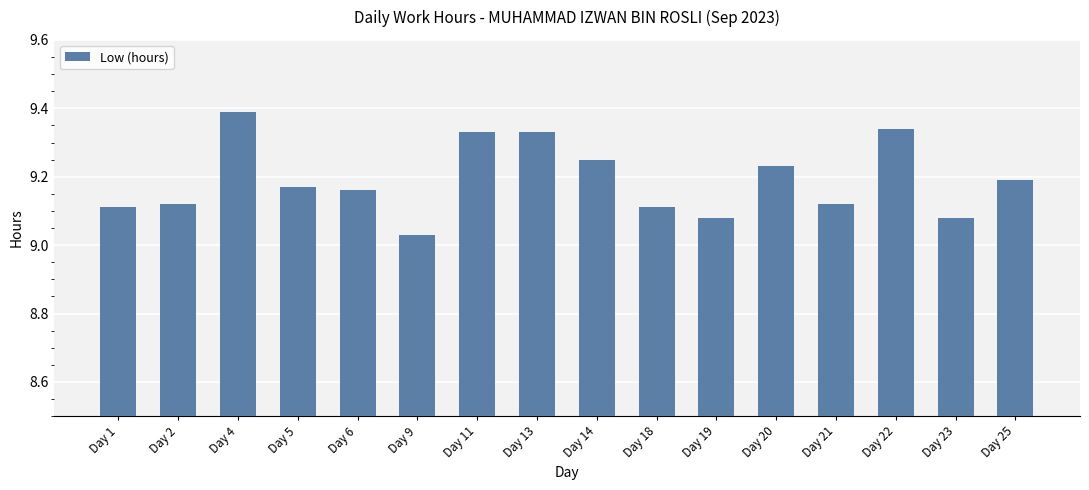

What is the difference between the second highest and second lowest values?

0.3